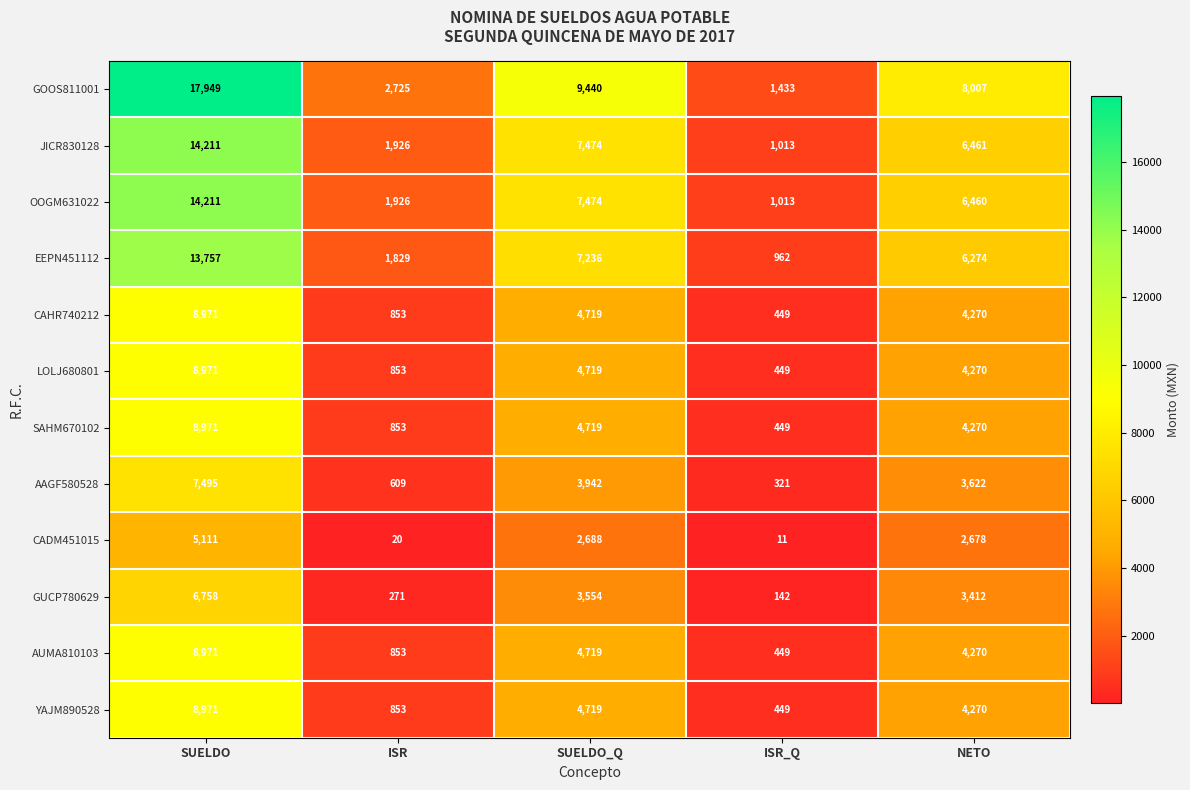

Rank the categories by CAHR740212 value from lowest to highest.

ISR_Q, ISR, NETO, SUELDO_Q, SUELDO